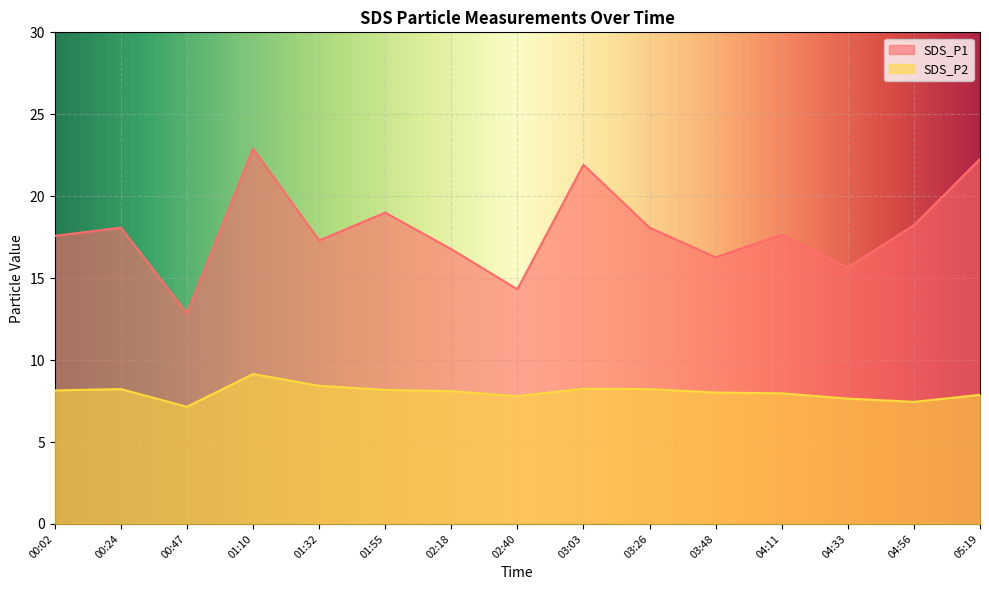

What are all the series names shown in the legend?

SDS_P1, SDS_P2